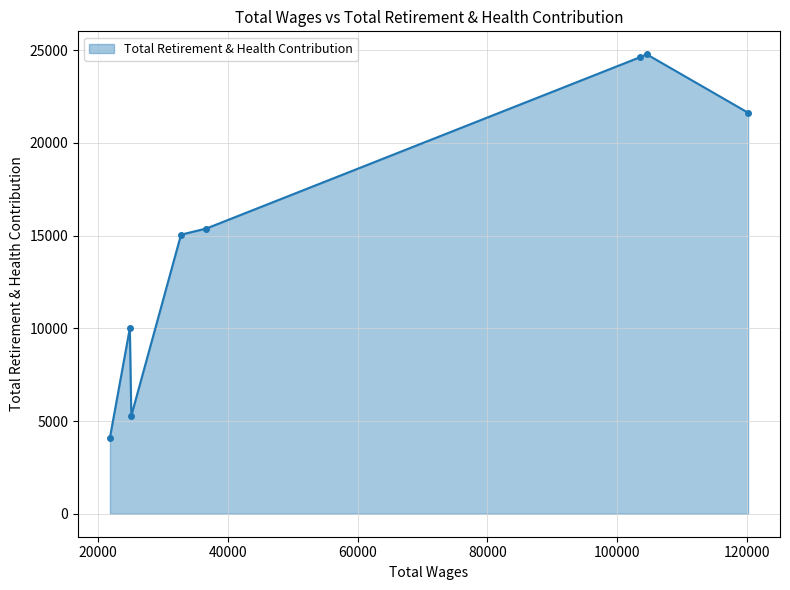

Approximately how many times larger is the value at 21800.0 compared to 32756.0?

0.3